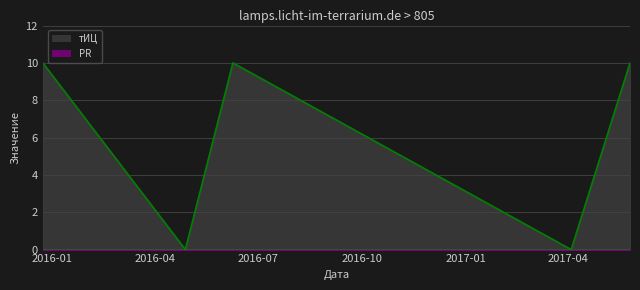

At 2016-07, list the series in order from largest to smallest.

тИЦ_line, PR_line